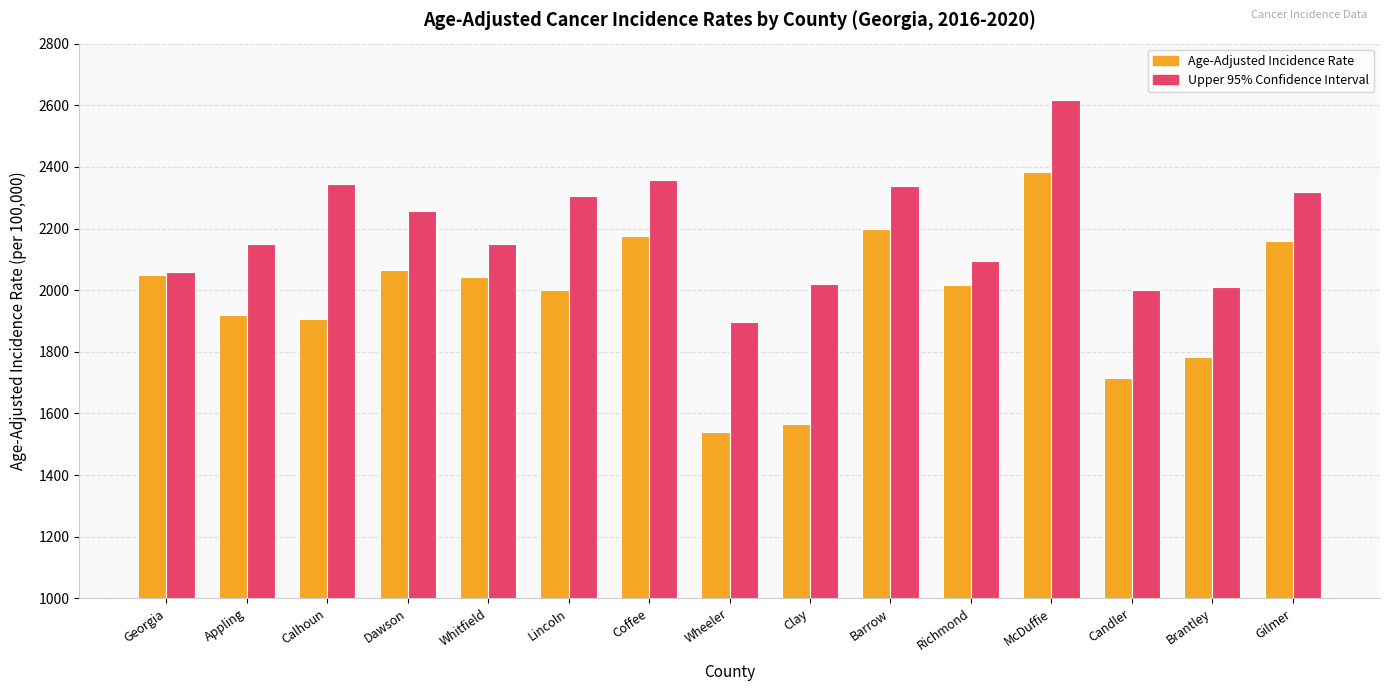

Rank the series by their average value, from highest to lowest.

Upper 95% Confidence Interval, Age-Adjusted Incidence Rate